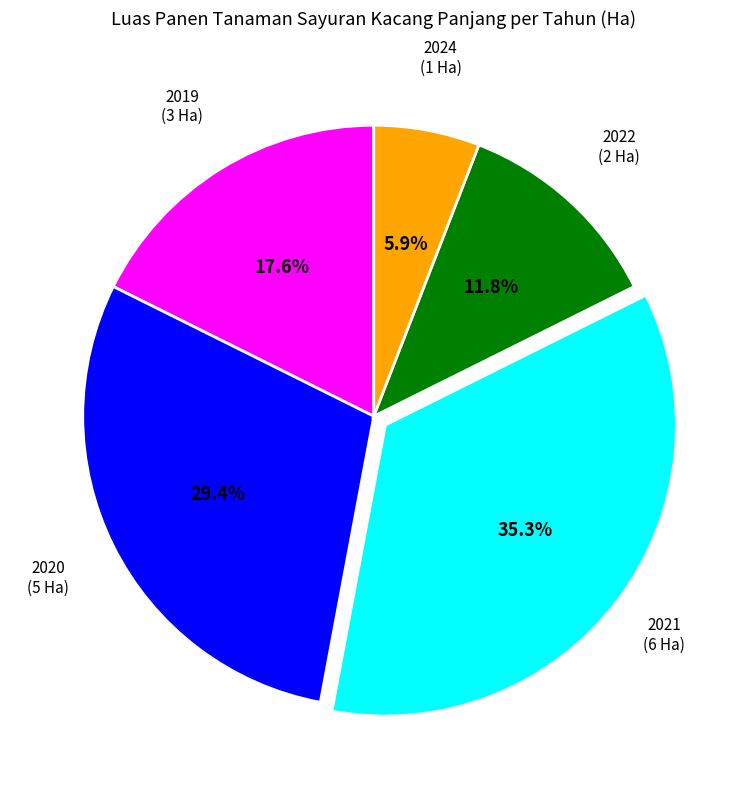

Count the number of slices in the pie.

5